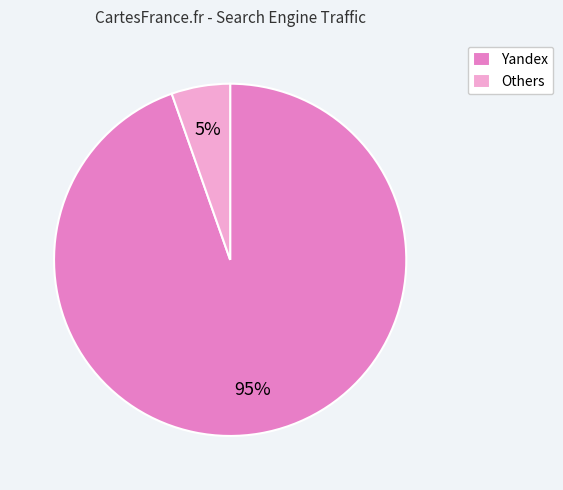

Combined, do Others and Yandex account for over 50%?

Yes